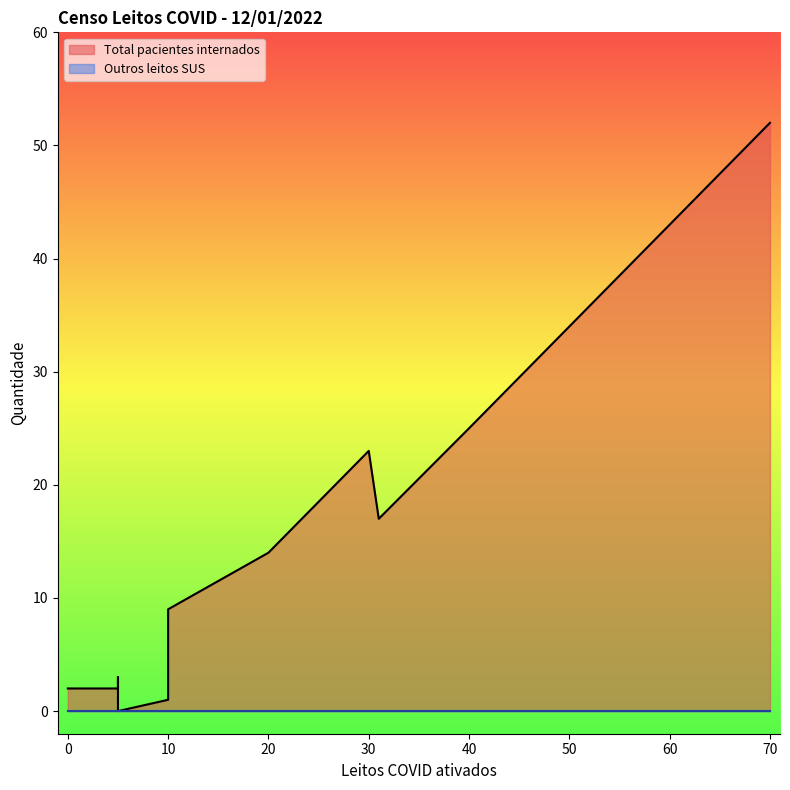

True or false: Total pacientes internados has a value of 9 at 10.

True